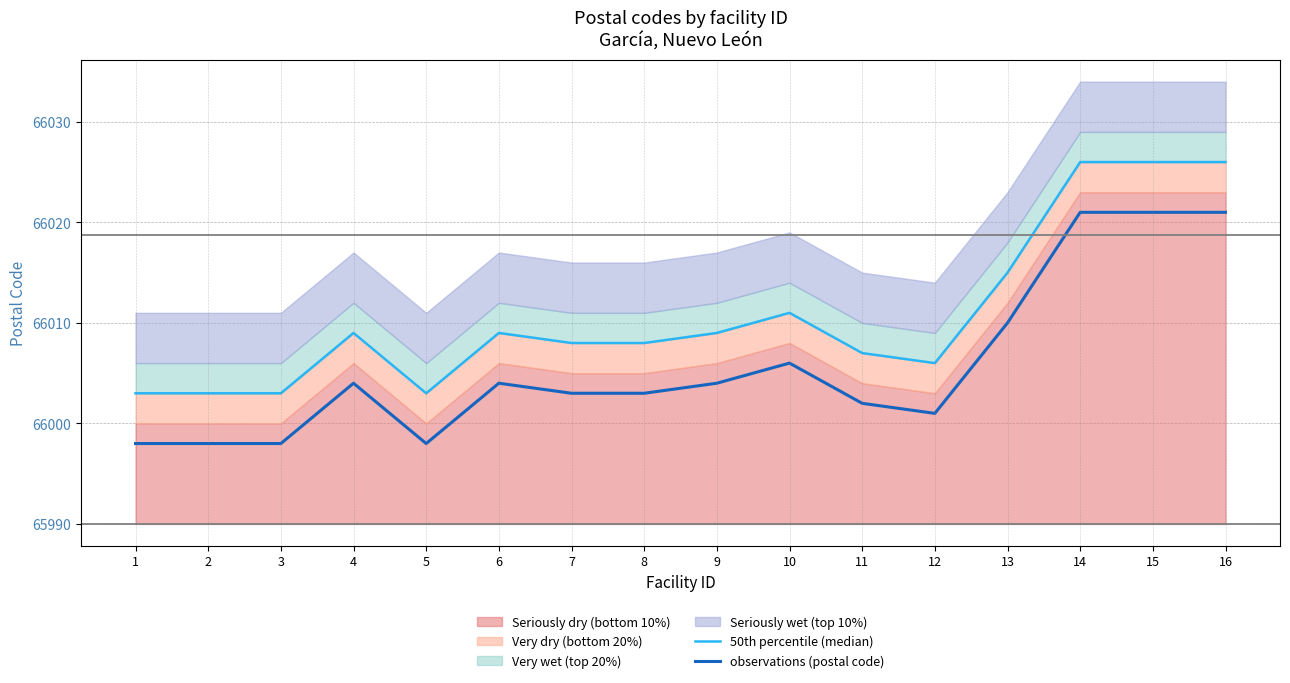

At which category does 50th percentile (median) reach its first local peak?

4